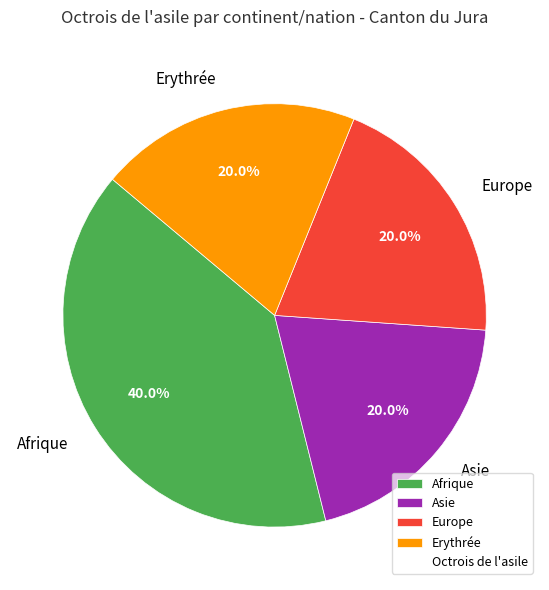

What percentage is the Europe slice, to the nearest percent?

20%